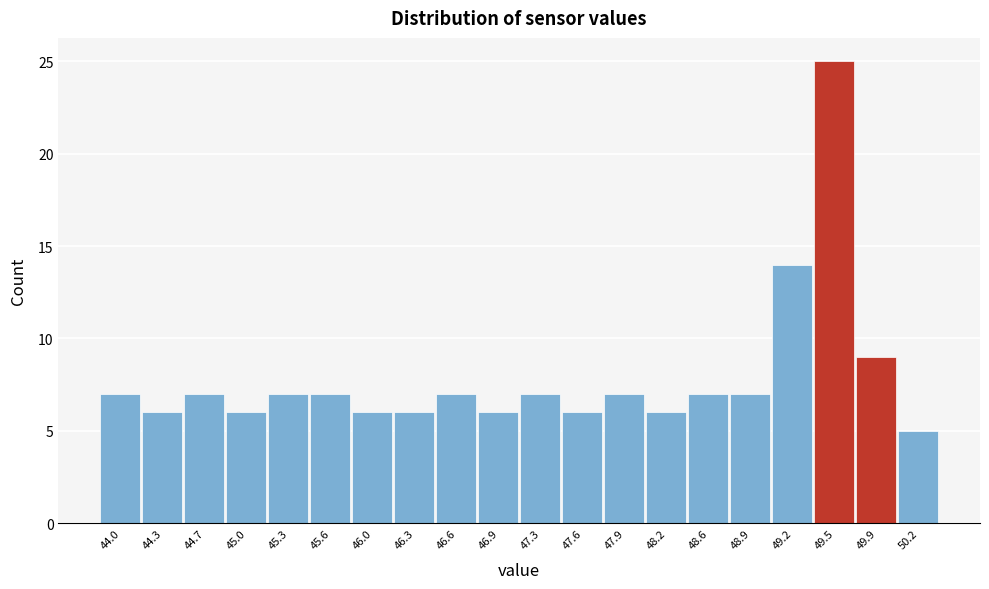

Reading left to right, list every bar in this chart as the range it spans on the x-axis followed by its height. Neither the bar edges nor the heights are printed on the chart, so give them approximately, as read against the axes.

43.850 to 44.175: 7
44.175 to 44.500: 6
44.500 to 44.825: 7
44.825 to 45.150: 6
45.150 to 45.475: 7
45.475 to 45.800: 7
45.800 to 46.125: 6
46.125 to 46.450: 6
46.450 to 46.775: 7
46.775 to 47.100: 6
47.100 to 47.425: 7
47.425 to 47.750: 6
47.750 to 48.075: 7
48.075 to 48.400: 6
48.400 to 48.725: 7
48.725 to 49.050: 7
49.050 to 49.375: 14
49.375 to 49.700: 25
49.700 to 50.025: 9
50.025 to 50.350: 5